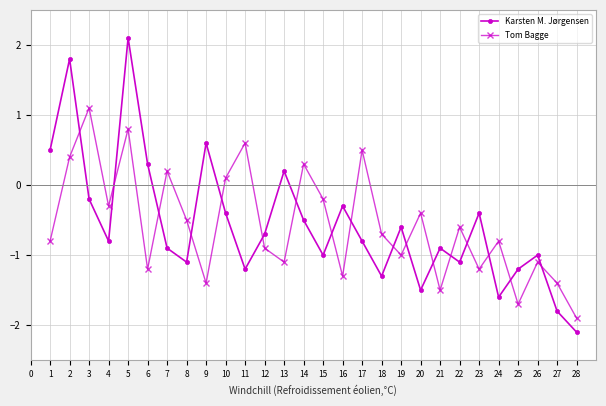

Does the chart have visible grid lines?

Yes